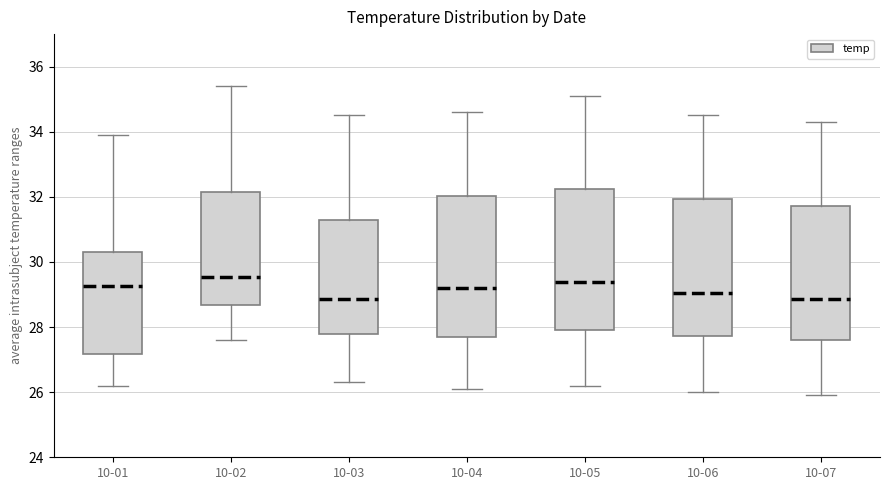

Reading left to right, transcribe this box plot: for each box, give where its median line is, the range the box spans, and where its two whiskers end, as read against the y-axis. The values are not printed on the chart, so give them approximately, as read against the axis.

10-01: median 29.2, box 27.2 to 30.4, whiskers 26.2 to 34.0
10-02: median 29.6, box 28.6 to 32.2, whiskers 27.6 to 35.4
10-03: median 28.8, box 27.8 to 31.2, whiskers 26.4 to 34.6
10-04: median 29.2, box 27.8 to 32.0, whiskers 26.2 to 34.6
10-05: median 29.4, box 28.0 to 32.2, whiskers 26.2 to 35.2
10-06: median 29.0, box 27.8 to 32.0, whiskers 26.0 to 34.6
10-07: median 28.8, box 27.6 to 31.8, whiskers 26.0 to 34.4